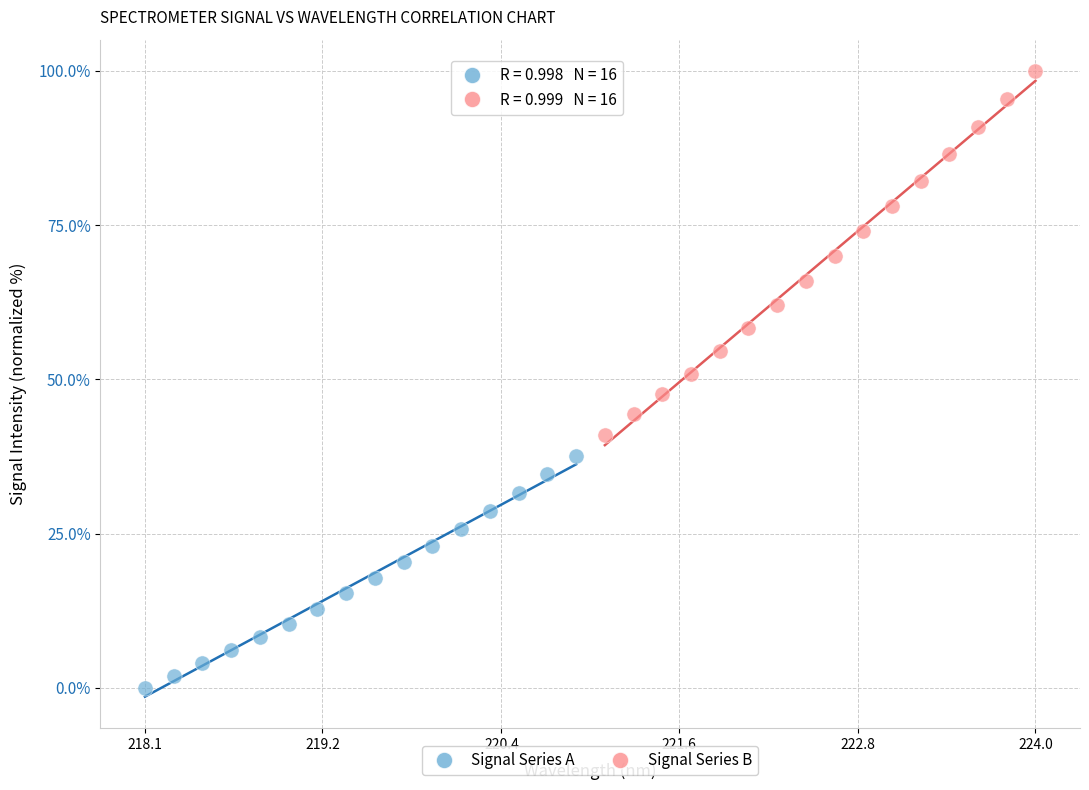

Which series contains the highest Y value?

Signal Series B